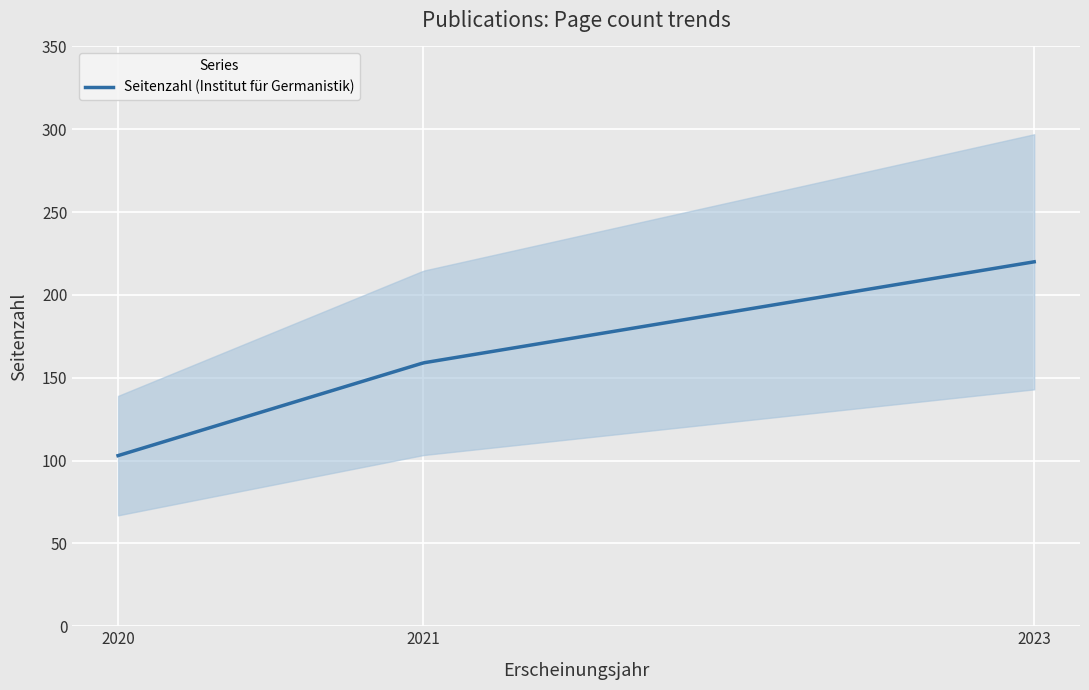

How many data points are above 159?

1